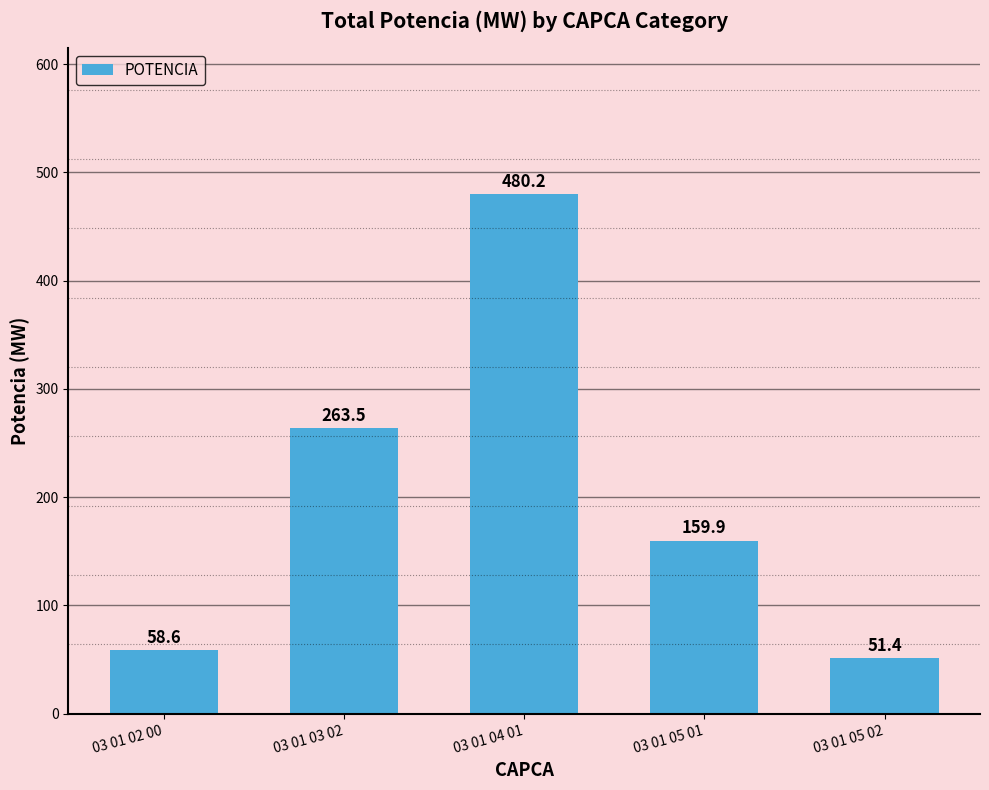

Are the bars horizontal?

No